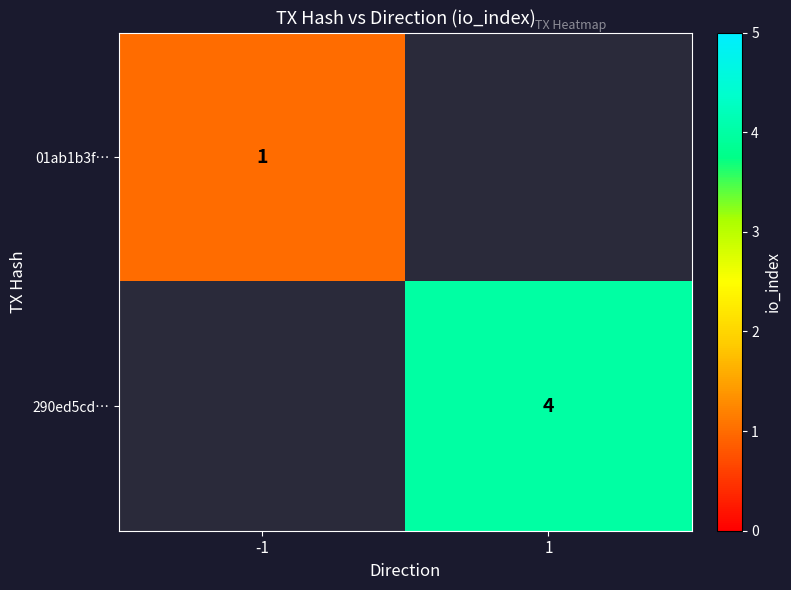

How many categories are shown in the chart?

2